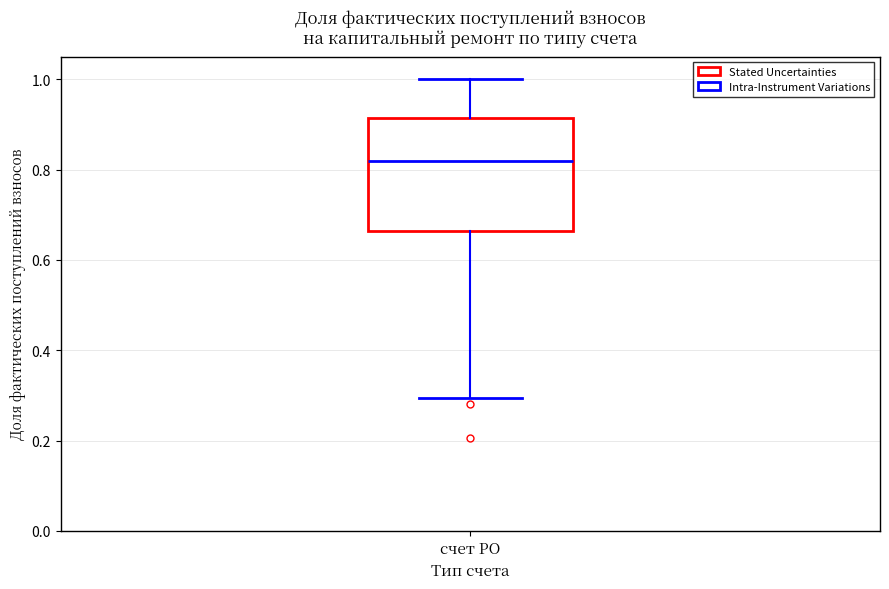

Transcribe this box plot: give where the median line is, the range the box spans, and where the two whiskers end, as read against the y-axis. The values are not printed on the chart, so give them approximately, as read against the axis.

median 0.82, box 0.66 to 0.92, whiskers 0.30 to 1.00